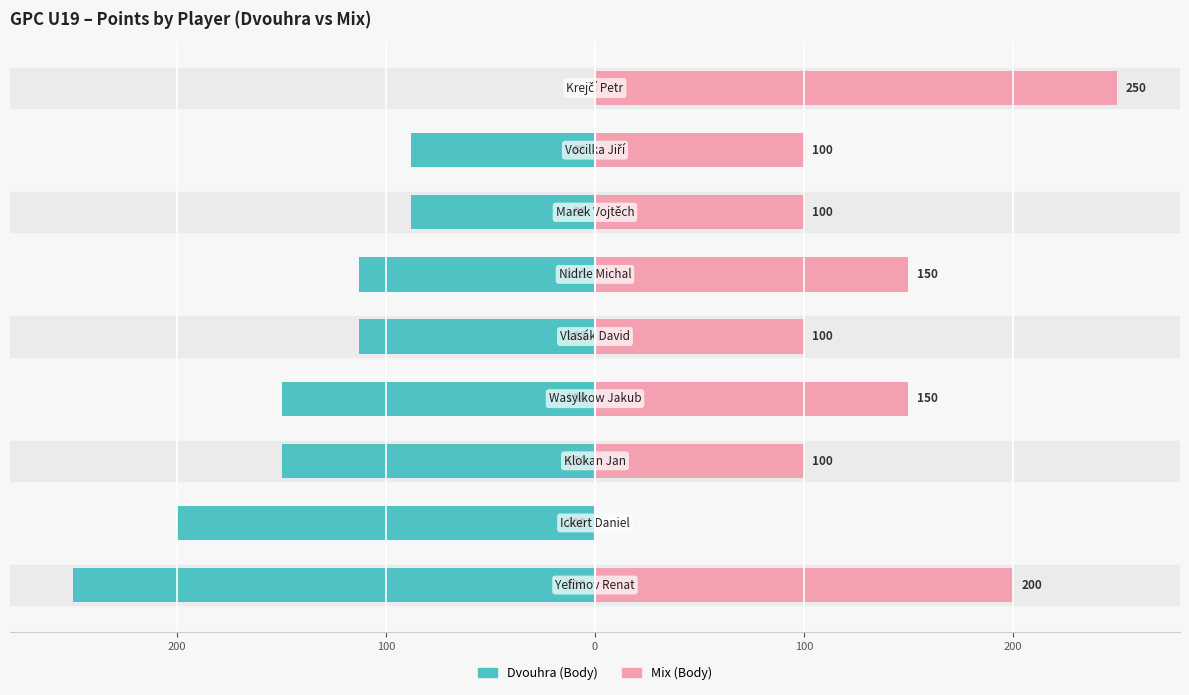

Reading right to left, extract all data points from this chart.

Dvouhra (Body): 0	-88	-88	-113	-113	-150	-150	-200	-250
Mix (Body): 250	100	100	150	100	150	100	0	200